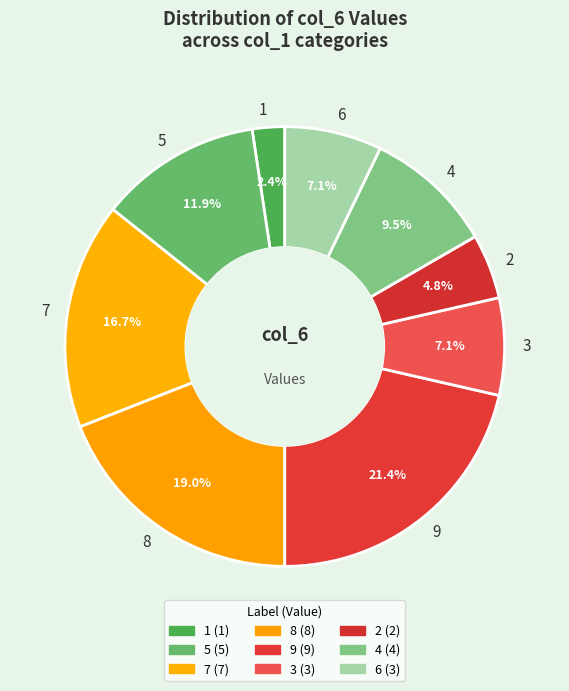

Which category has the biggest portion of the pie?

9